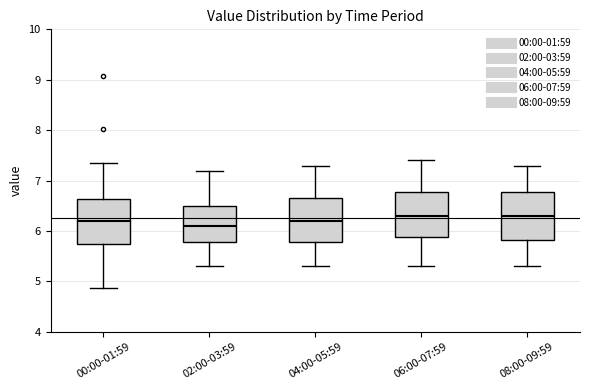

Which box's median line is the lowest?

02:00-03:59